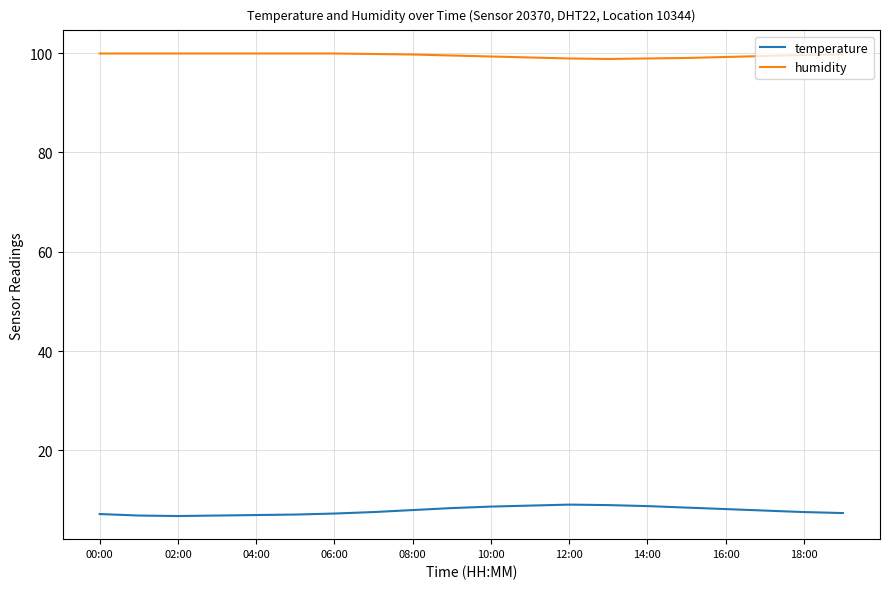

List the series in order of their overall mean, lowest first.

temperature, humidity